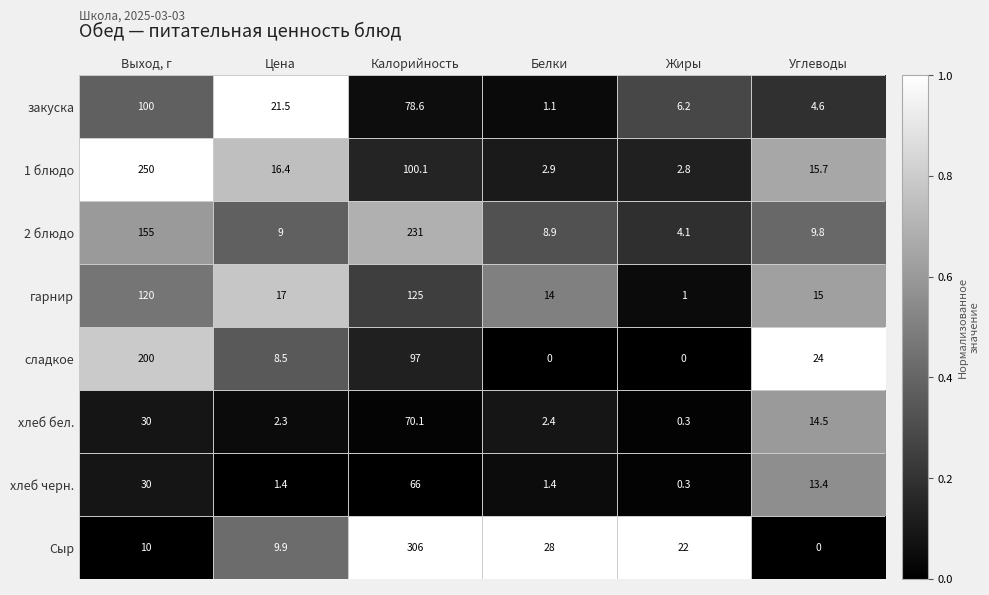

What is the difference between the maximum and minimum values in the Сыр series?

306.0